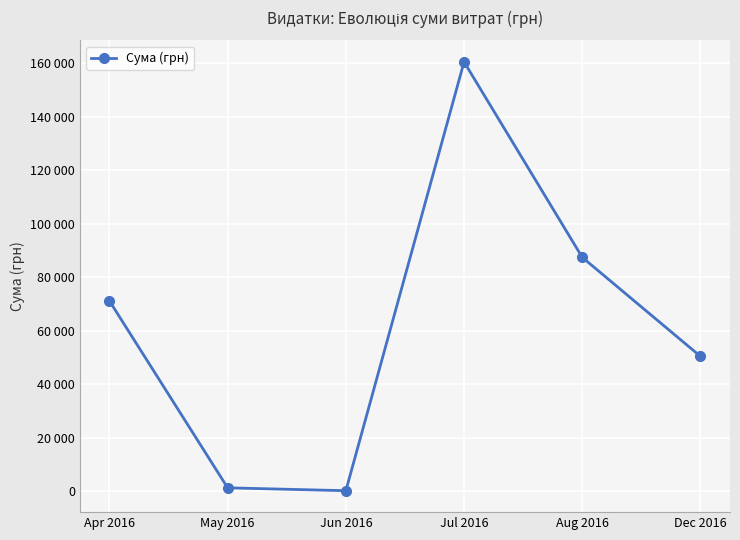

Between Dec 2016 and Jun 2016, which is larger?

Dec 2016